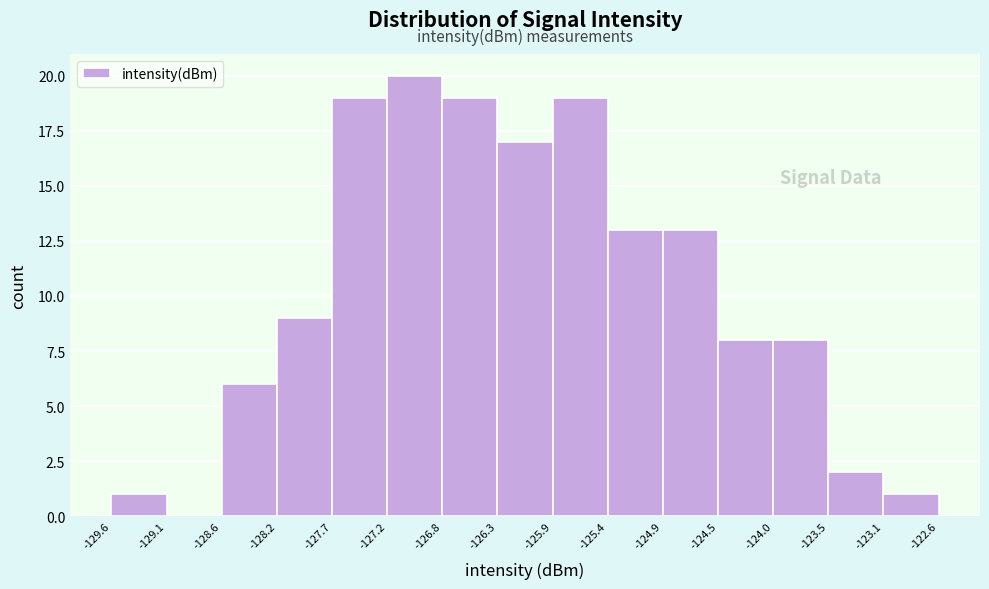

Reading left to right, transcribe this chart: for each bar, give the range it covers on the x-axis and its height. The values are not printed on the chart, so give them approximately, as read against the axis.

-129.6 to -129.1: 1
-129.1 to -128.6: 0
-128.6 to -128.2: 6
-128.2 to -127.7: 9
-127.7 to -127.2: 19
-127.2 to -126.8: 20
-126.8 to -126.3: 19
-126.3 to -125.9: 17
-125.9 to -125.4: 19
-125.4 to -124.9: 13
-124.9 to -124.5: 13
-124.5 to -124.0: 8
-124.0 to -123.5: 8
-123.5 to -123.1: 2
-123.1 to -122.6: 1